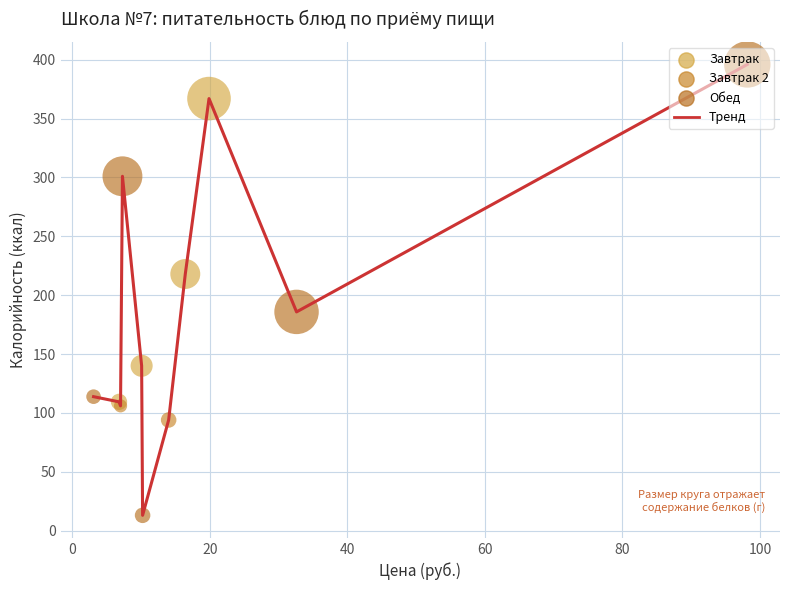

What is the minimum value shown in the chart?

13.0